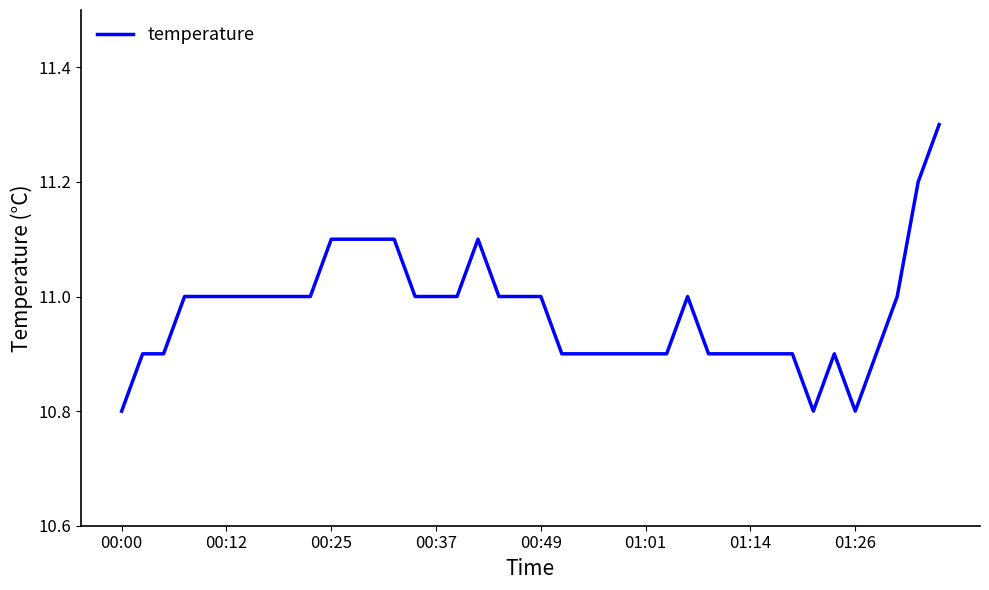

What is the maximum value shown in the chart?

11.3